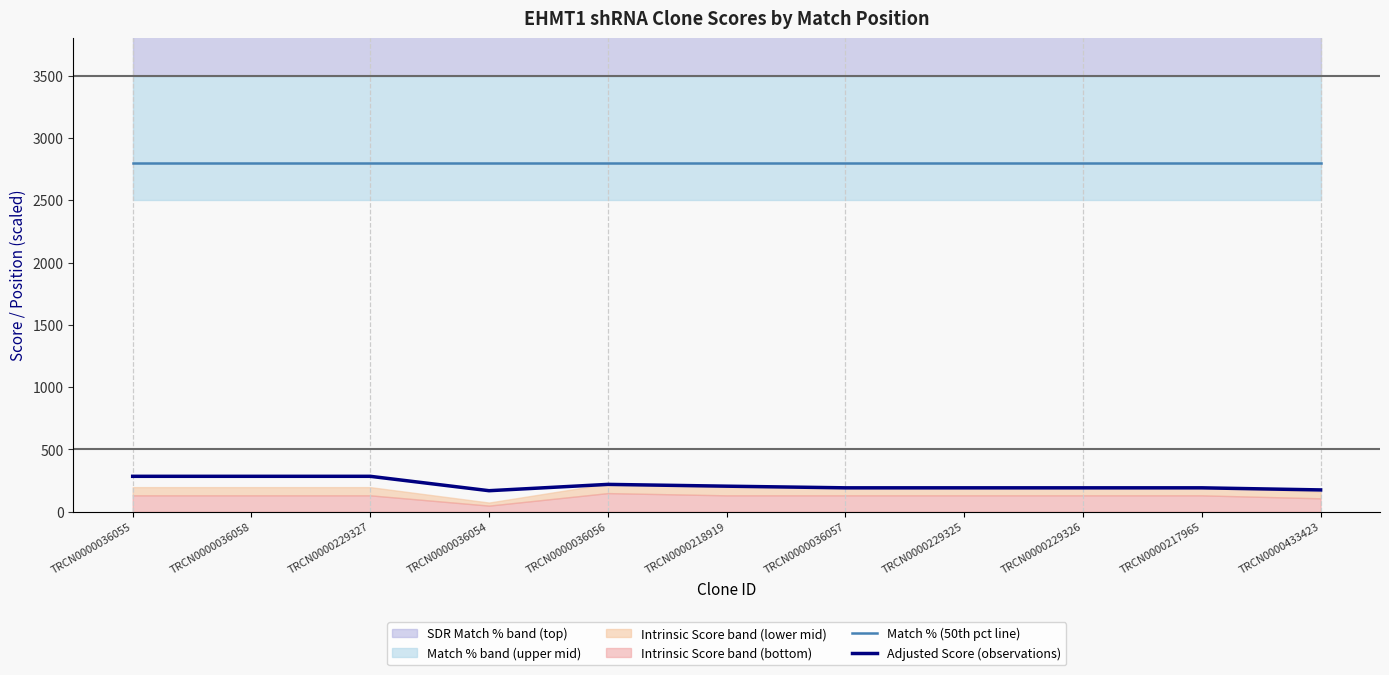

What is the difference between the highest and lowest values at TRCN0000218919?

2594.4